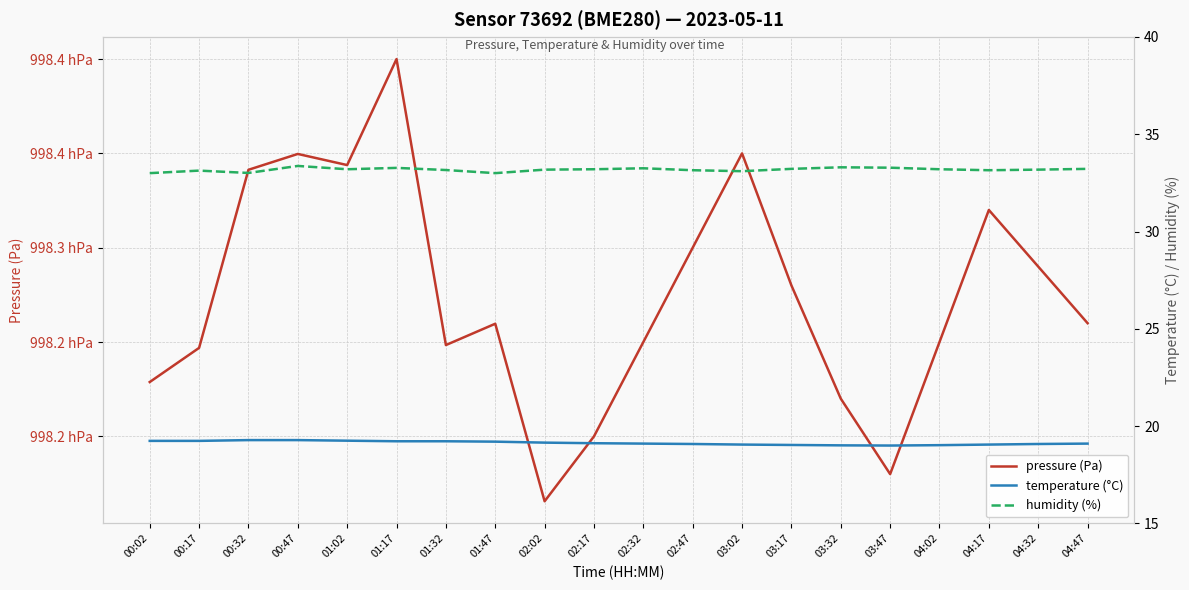

In pressure (Pa), how many points are lower than both neighbors (excluding endpoints)?

4